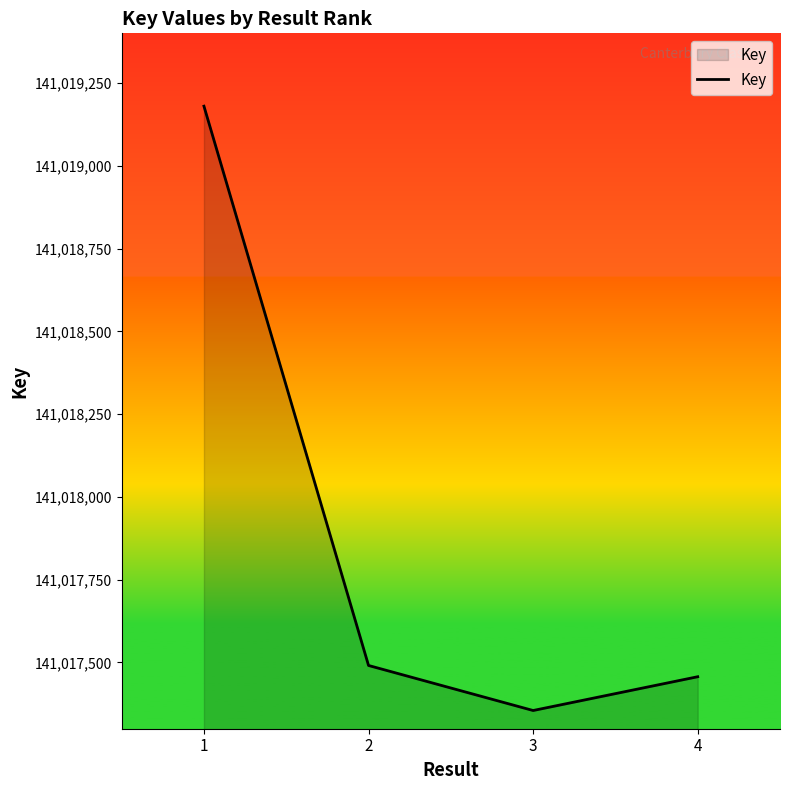

What is the change in value from 2 to 3?

-136